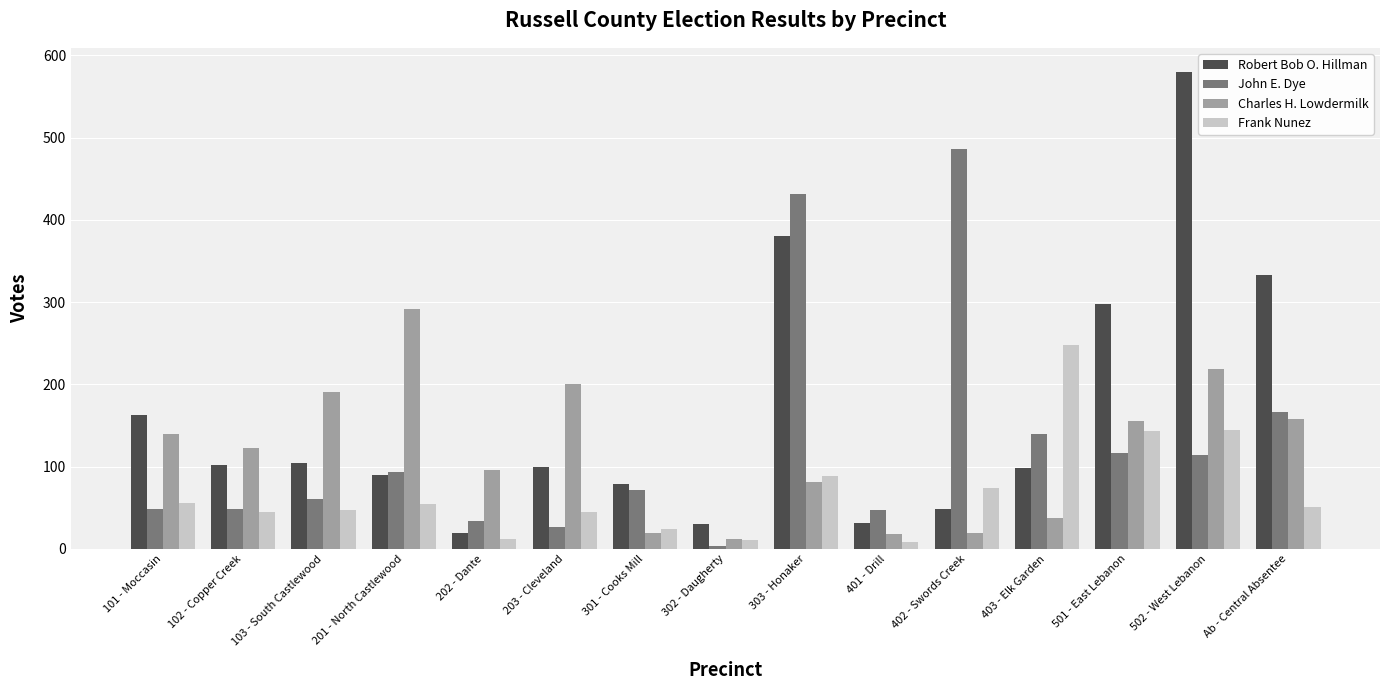

How many bars are there in each group?

4